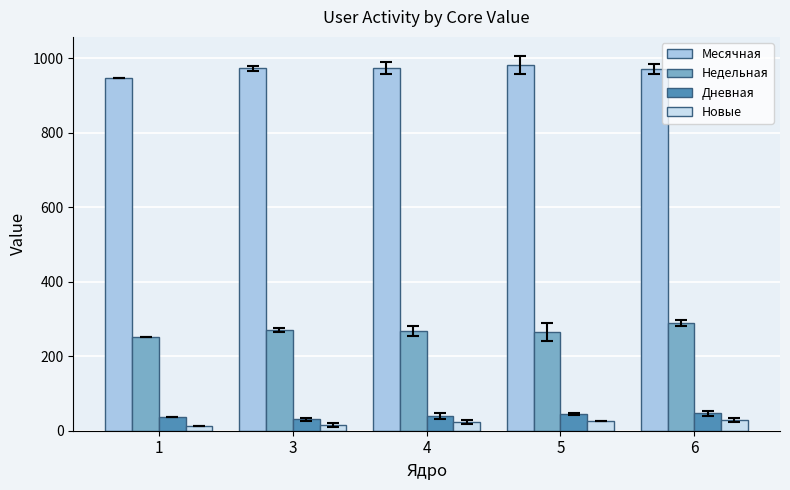

What value does the Месячная series have at 1?

946.0